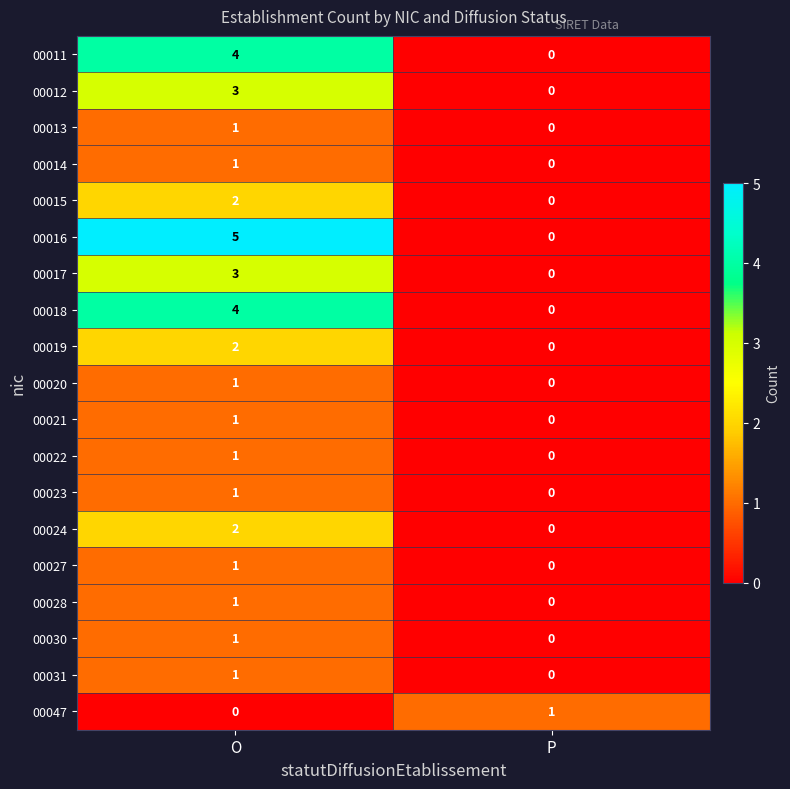

How many data points in 00011 are less than 4?

1